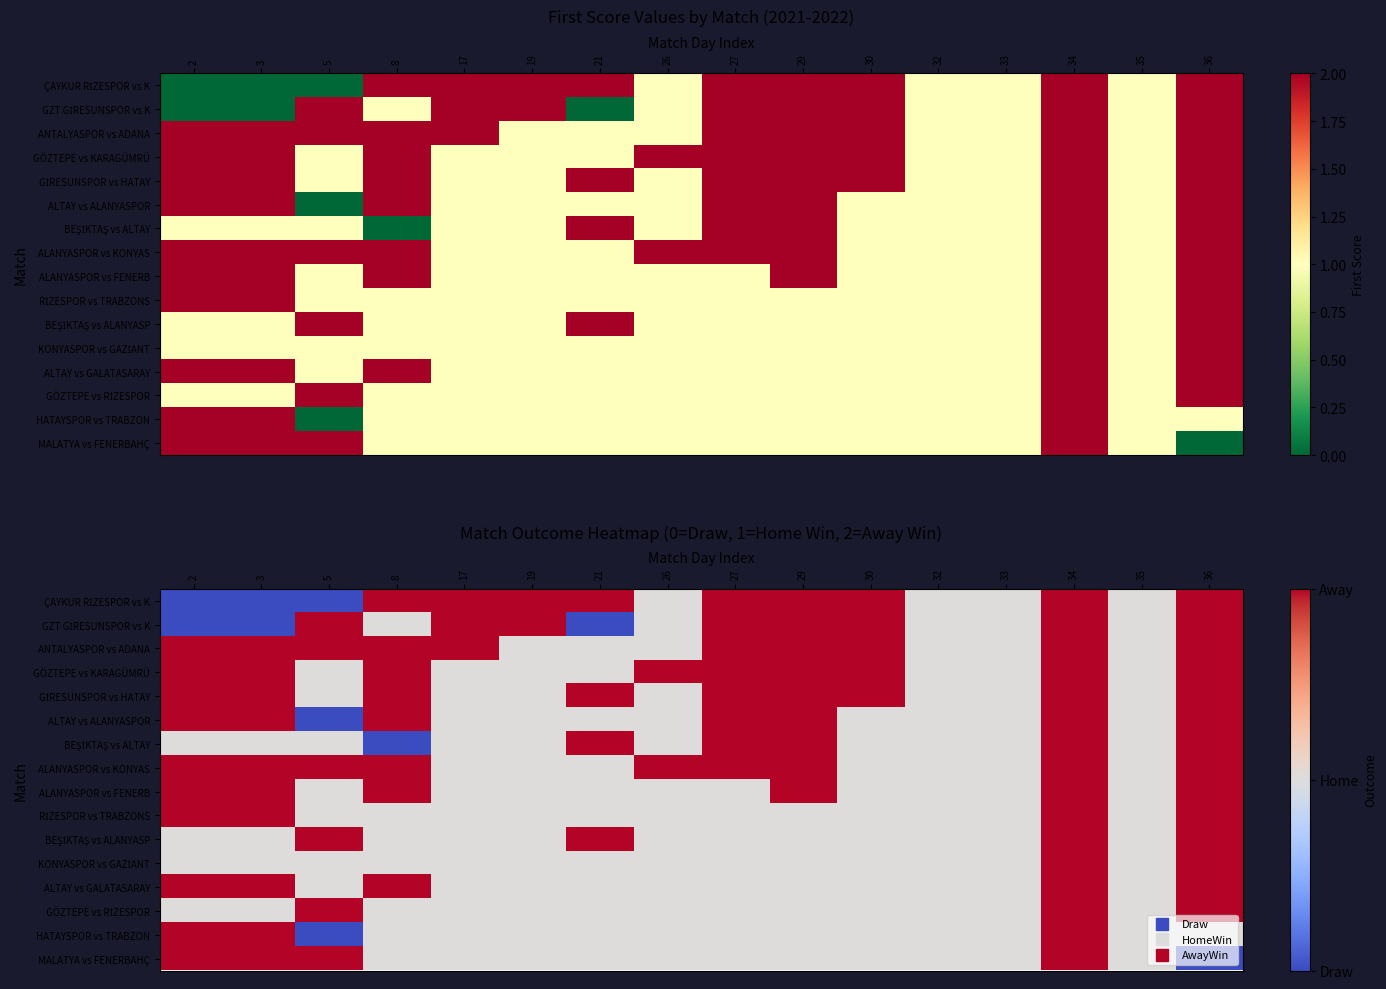

Which label corresponds to the smallest value in the chart?

2